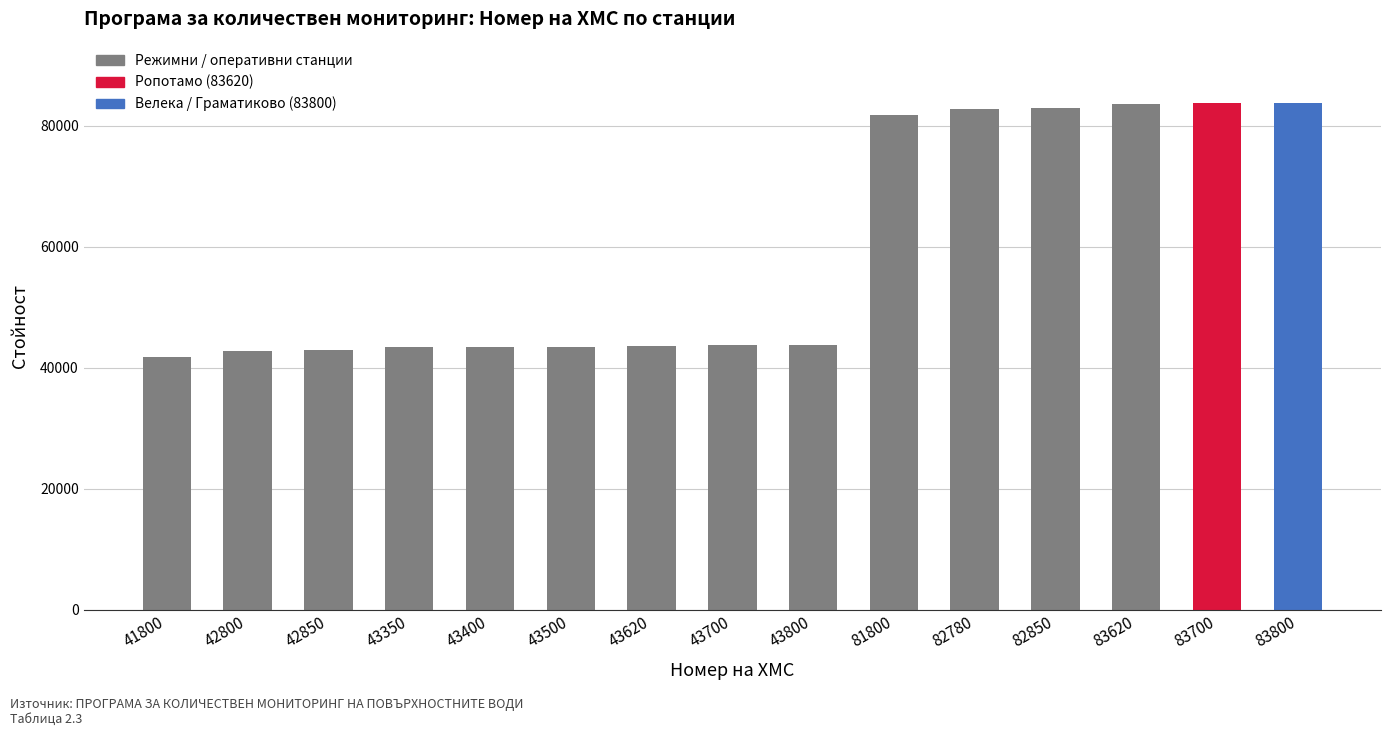

The value at 83620 is 117171. True or false?

False